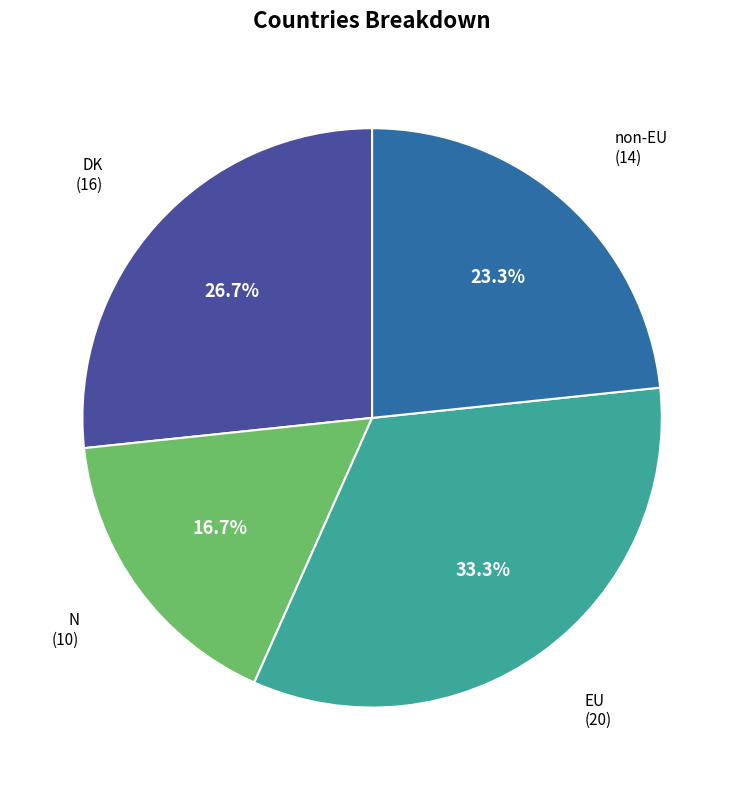

How many slices are in this pie chart?

4